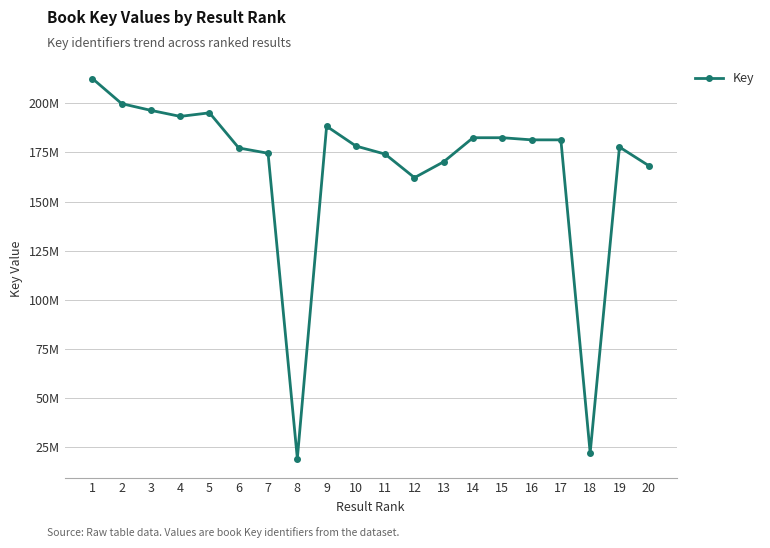

Does the chart have visible grid lines?

Yes